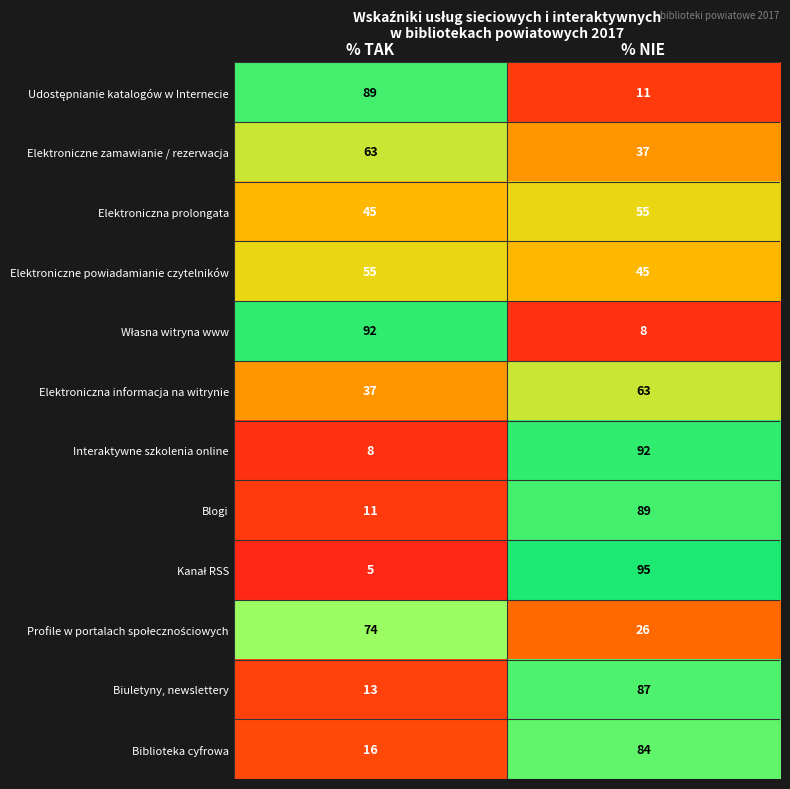

At how many categories does at least one series exceed 90?

2